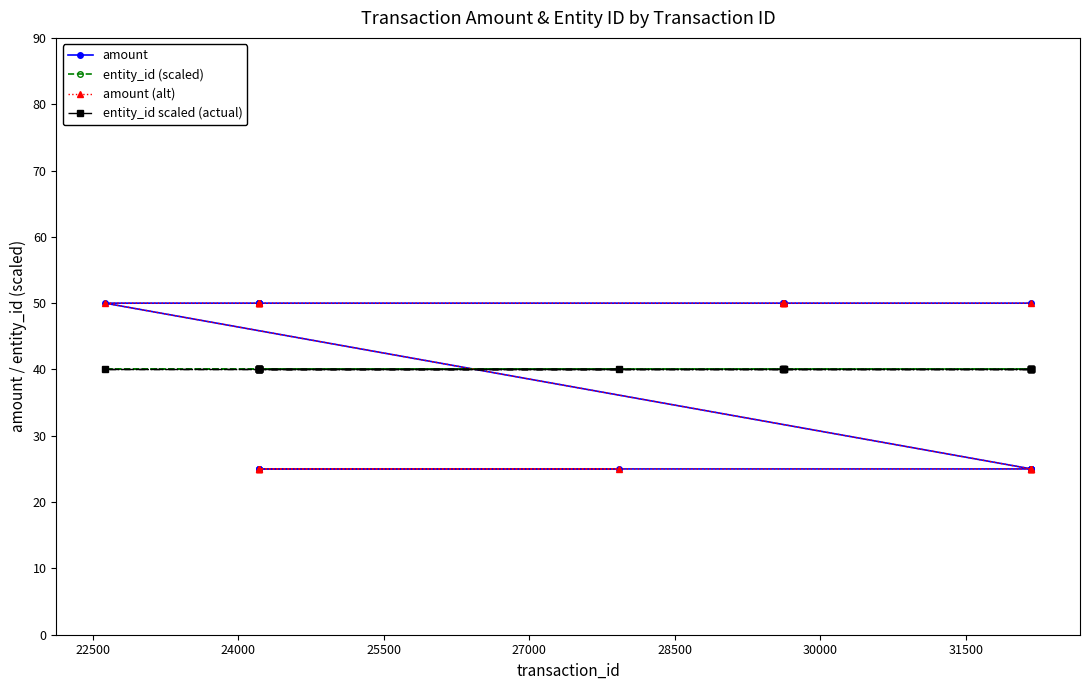

True or false: entity_id (scaled) and entity_id scaled (actual) cross at least once.

False